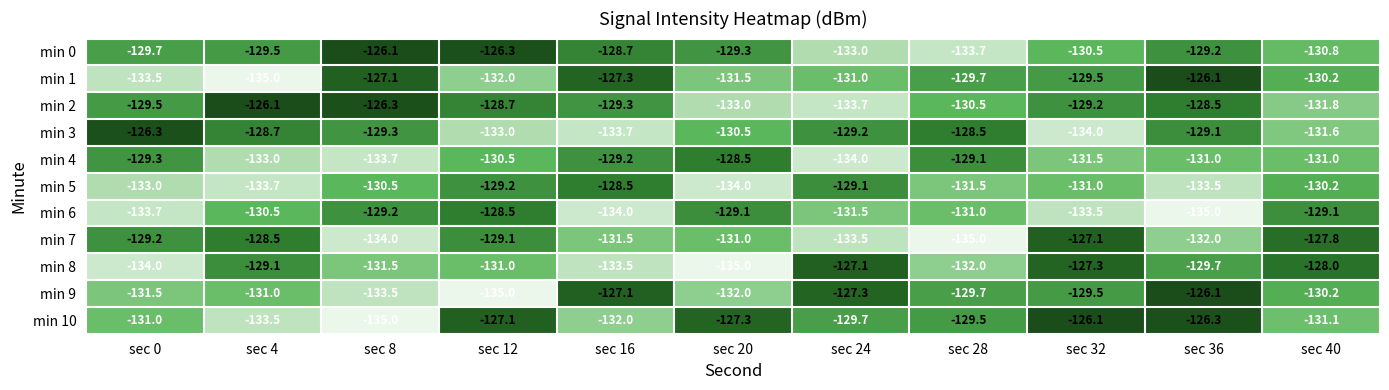

What is the difference between the maximum and second lowest values in the min 6 series?

5.5